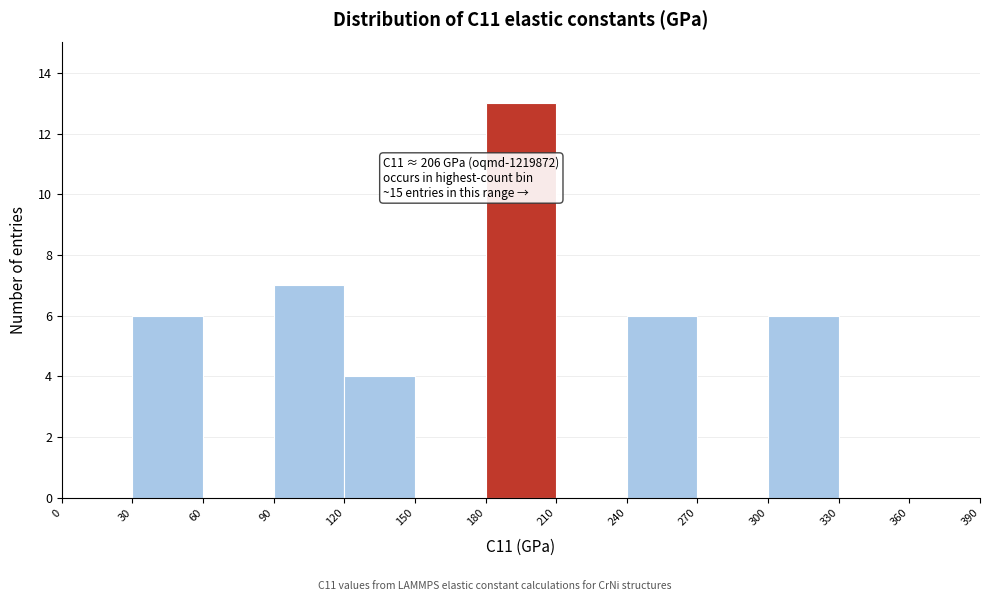

Over which range of the x-axis is the bar tallest?

180 to 210